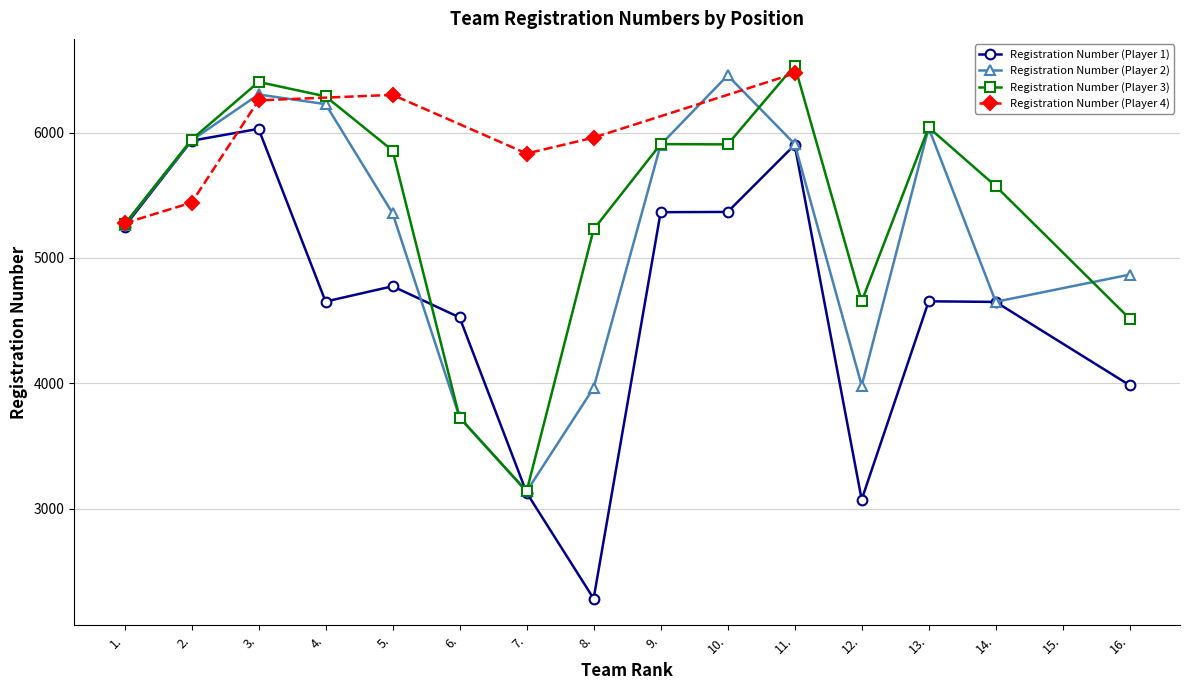

At which category is the sum across all series the highest?

3.